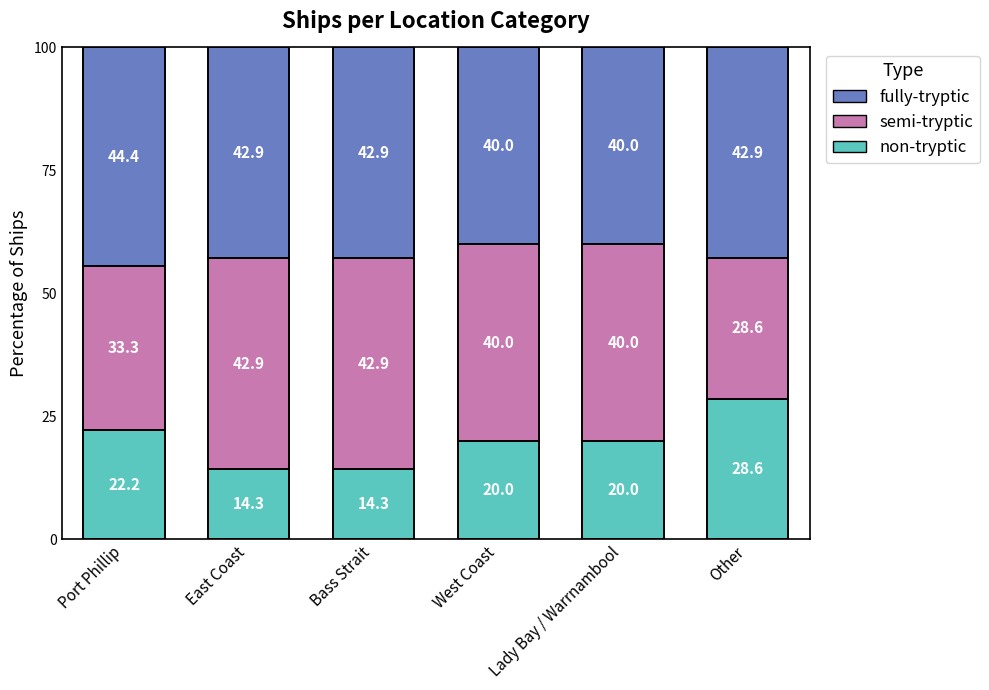

What is the minimum value for non-tryptic?

14.3